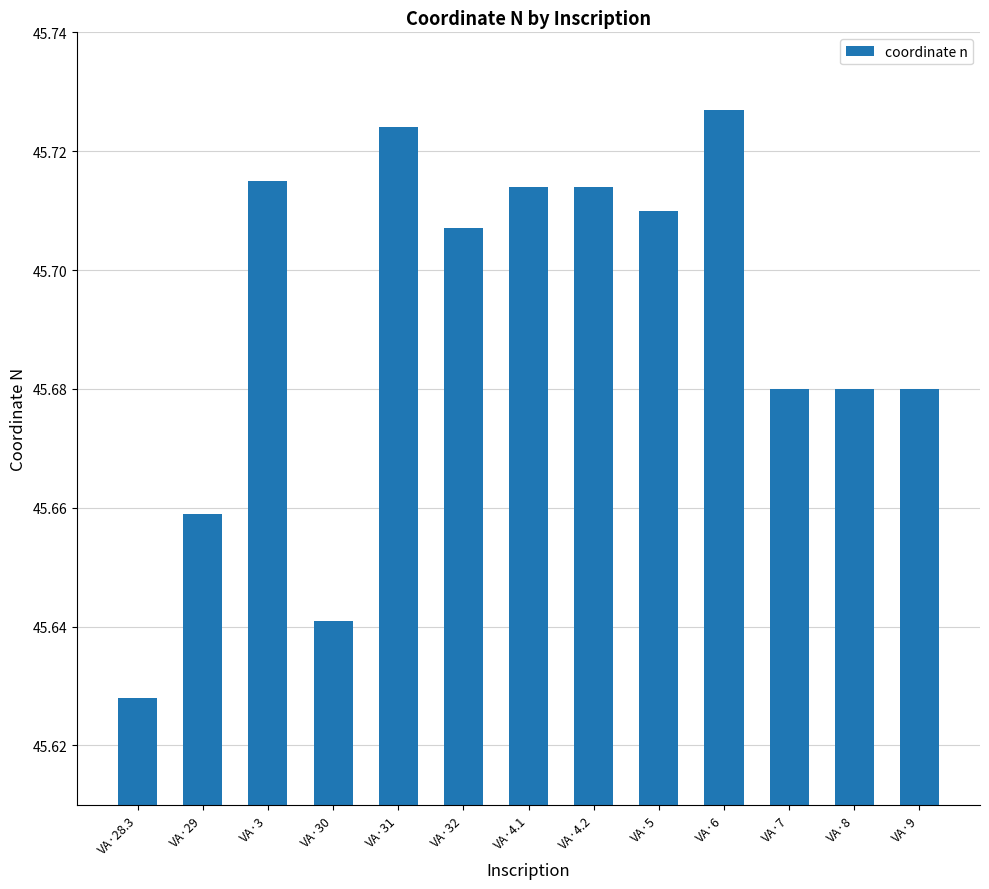

Are the bars horizontal?

No